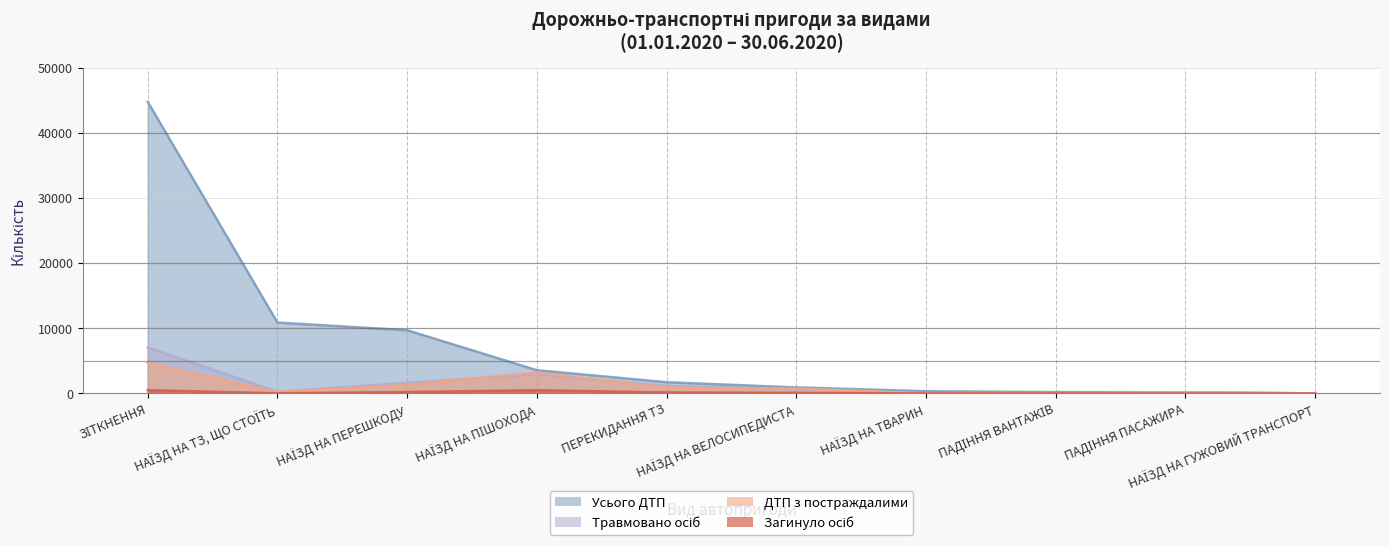

What is the label of the 1st point from the left?

ЗІТКНЕННЯ